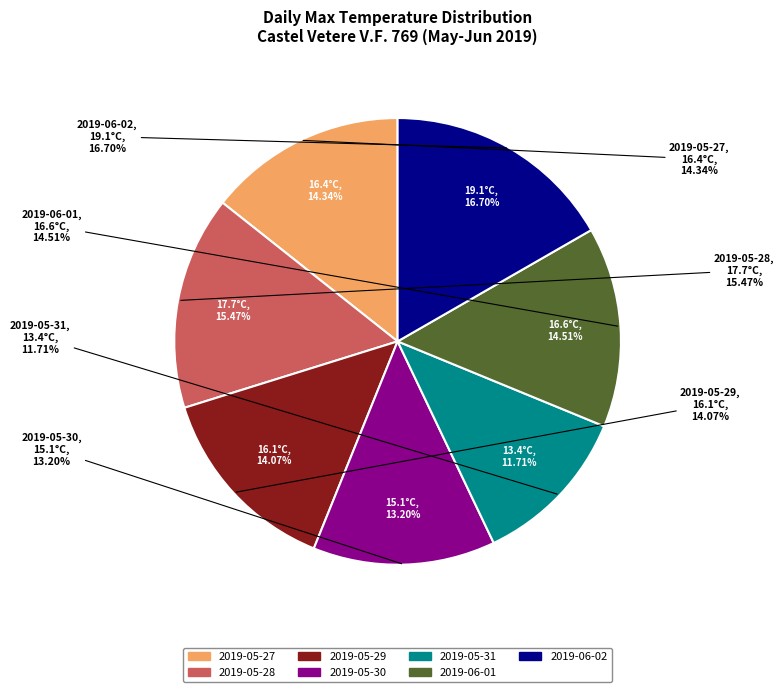

Count the number of slices in the pie.

7